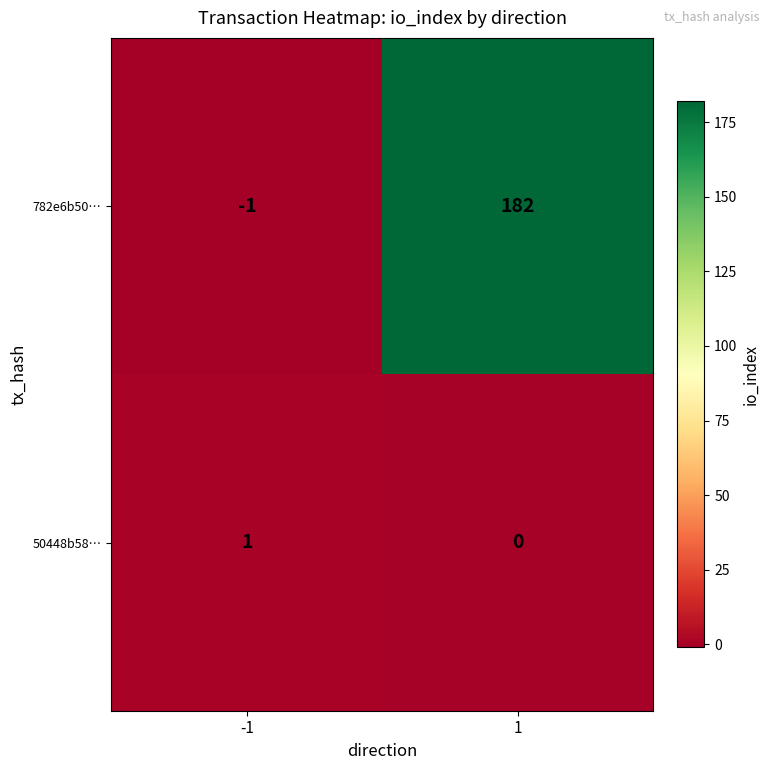

The 782e6b50… series shows -1 at -1. True or false?

True